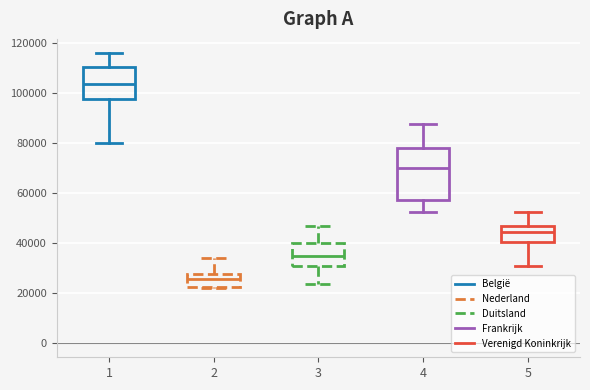

Which box has the highest median line?

1